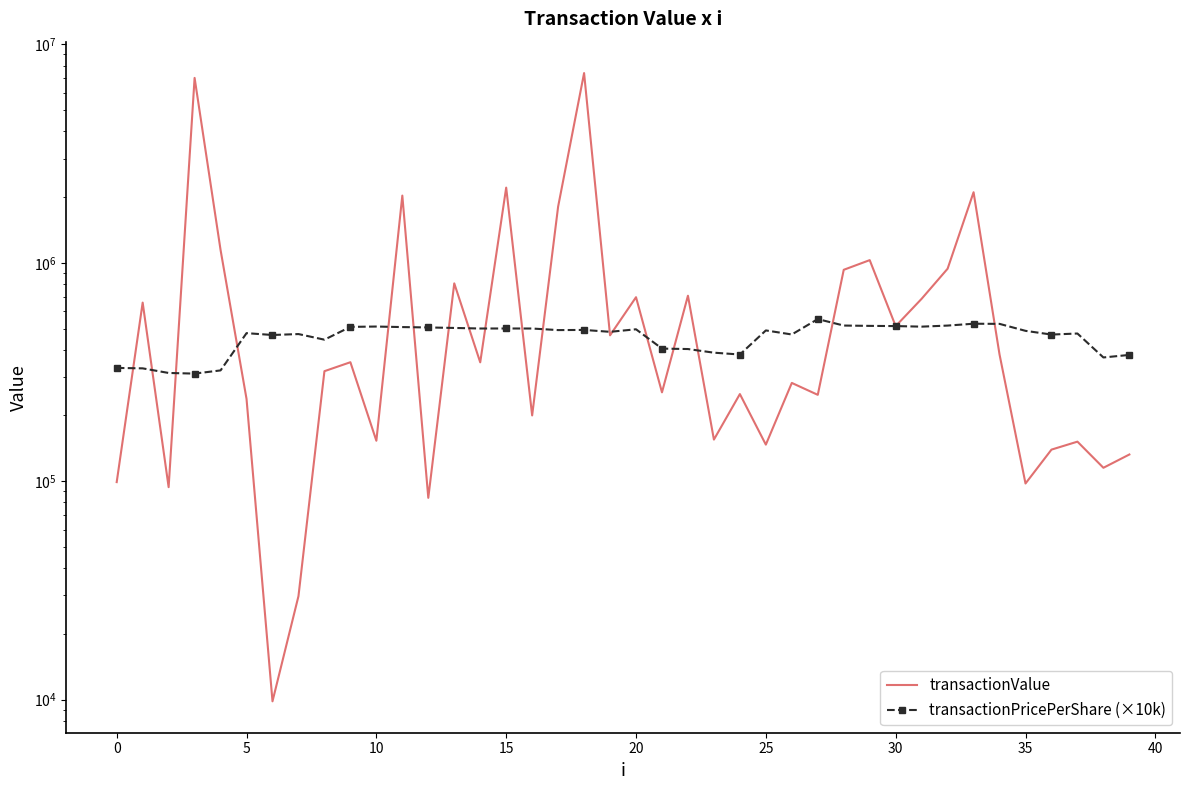

At 15, list the series in order from largest to smallest.

transactionValue, transactionPricePerShare (×10k)